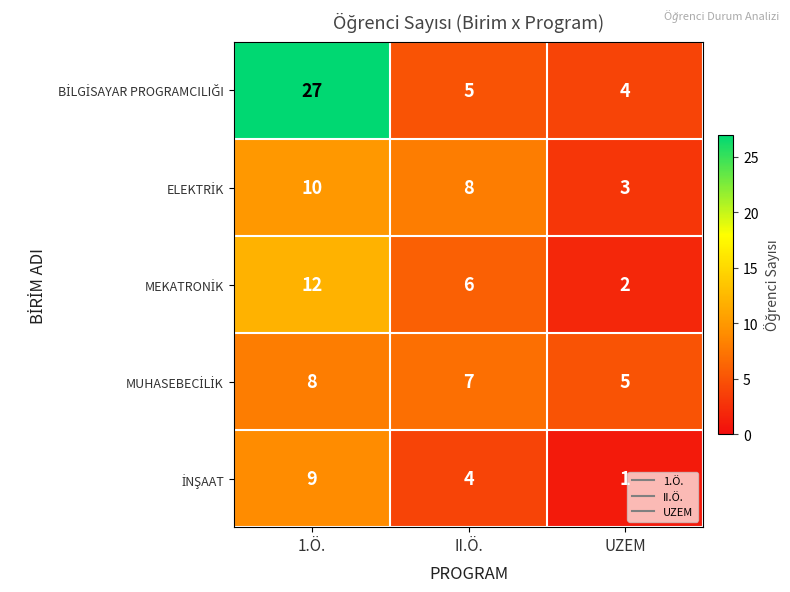

What is the difference between the highest and lowest values at 1.Ö.?

19